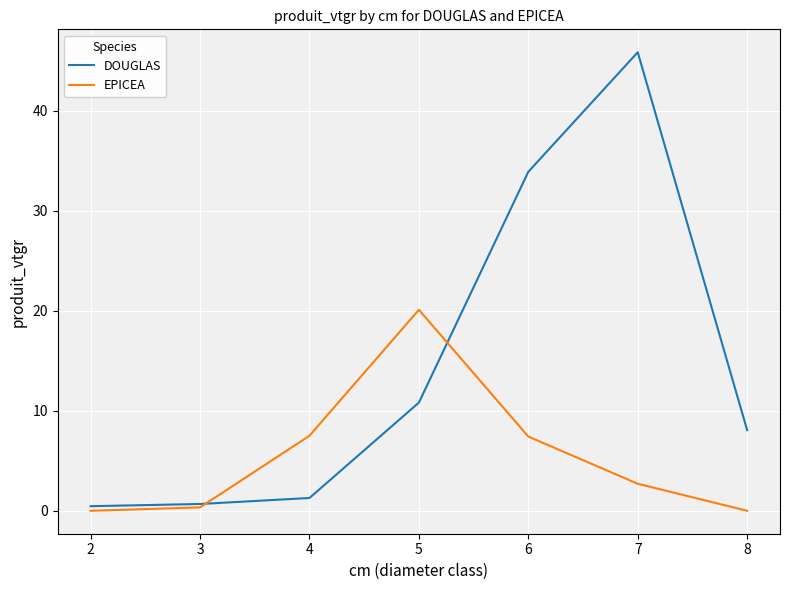

At which category is the sum across all series the highest?

7